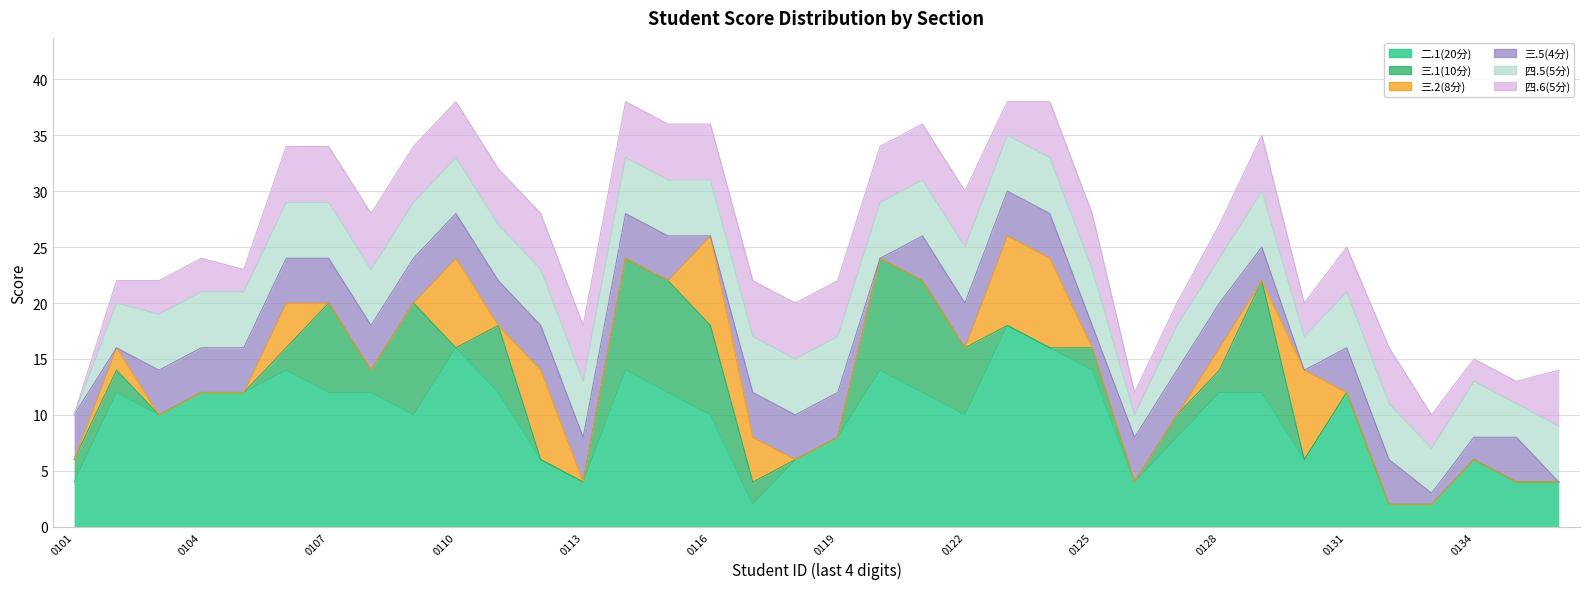

Reading right to left, what are all the values shown in this chart?

二.1(20分): 4	4	6	2	2	12	6	12	12	8	4	14	16	18	10	12	14	8	6	2	10	12	14	4	6	12	16	10	12	12	14	12	12	10	12	4
三.1(10分): 0	0	0	0	0	0	0	10	2	2	0	2	0	0	6	10	10	0	0	2	8	10	10	0	0	6	0	10	2	8	2	0	0	0	2	2
三.2(8分): 0	0	0	0	0	0	8	0	2	0	0	0	8	8	0	0	0	0	0	4	8	0	0	0	8	0	8	0	0	0	4	0	0	0	2	0
三.5(4分): 0	4	2	1	4	4	0	3	4	4	4	2	4	4	4	4	0	4	4	4	0	4	4	4	4	4	4	4	4	4	4	4	4	4	0	4
四.5(5分): 5	3	5	4	5	5	3	5	4	4	2	5	5	5	5	5	5	5	5	5	5	5	5	5	5	5	5	5	5	5	5	5	5	5	4	0
四.6(5分): 5	2	2	3	5	4	3	5	3	2	2	5	5	3	5	5	5	5	5	5	5	5	5	5	5	5	5	5	5	5	5	2	3	3	2	0